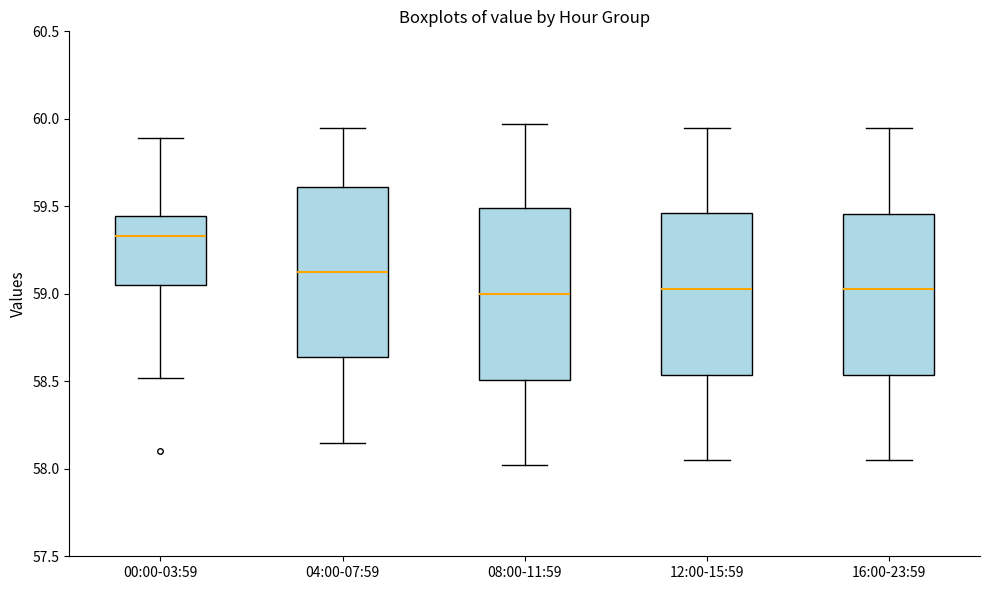

Which box's median line is the highest?

00:00-03:59